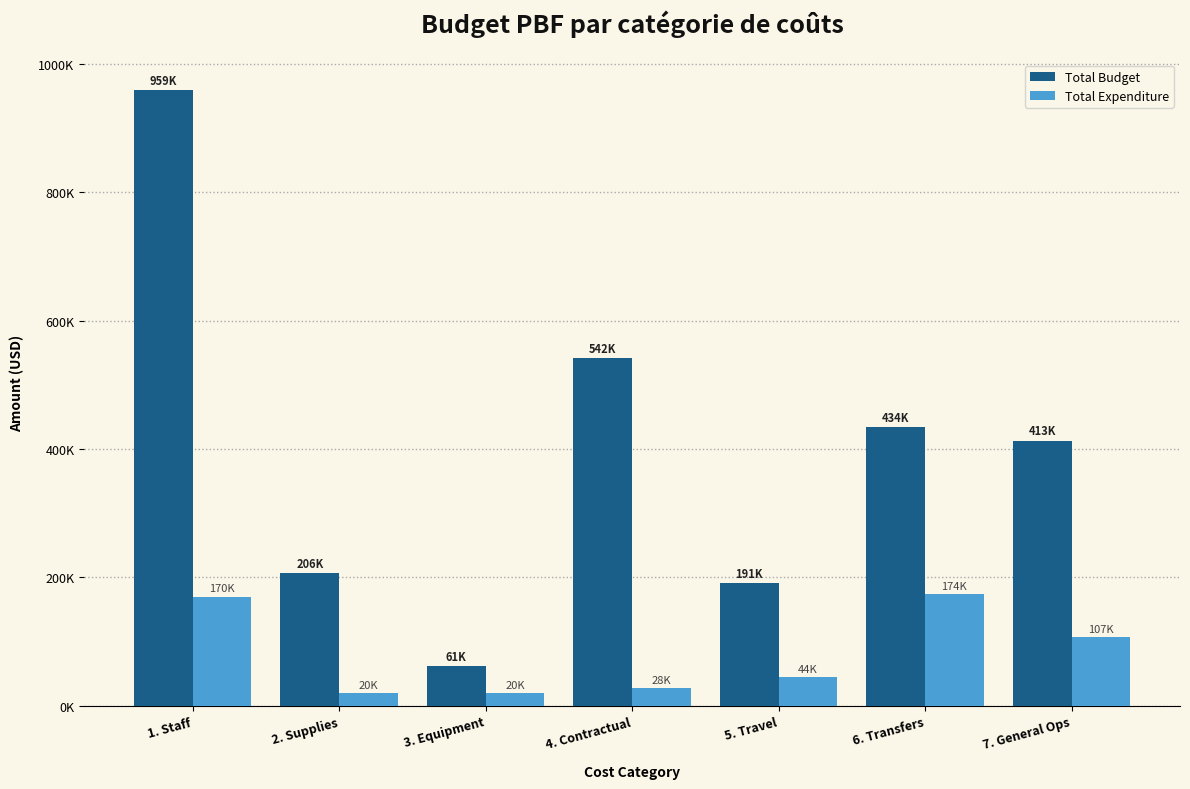

At how many categories does at least one series exceed 332146?

4